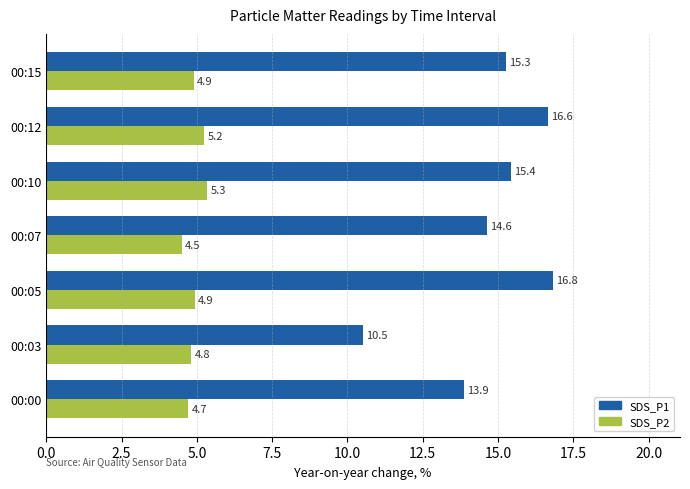

Rank the series at 00:05 from highest to lowest value.

SDS_P1, SDS_P2